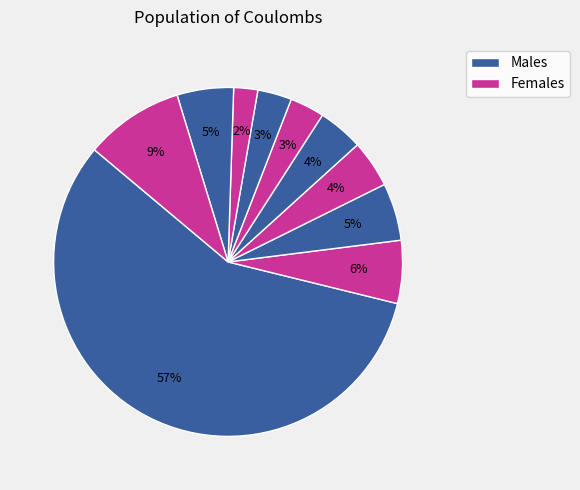

How many segments does this pie chart have?

10